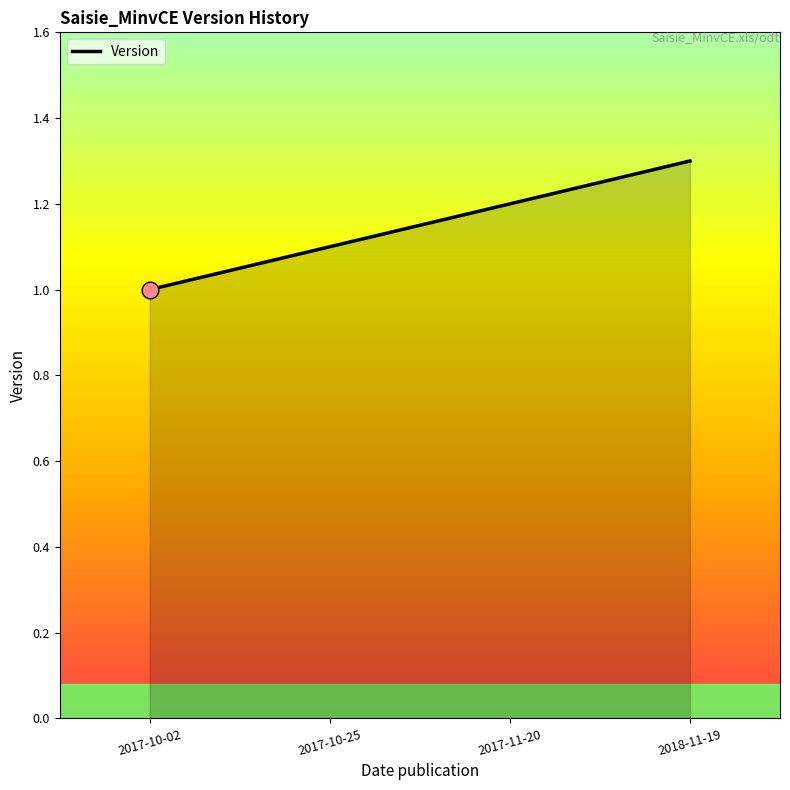

What position from the right is 2018-11-19?

1